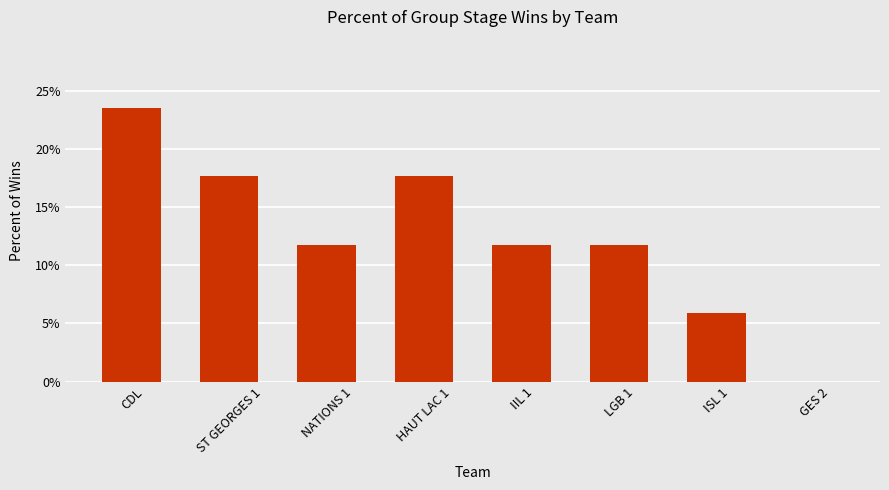

What is the greatest value displayed?

23.5